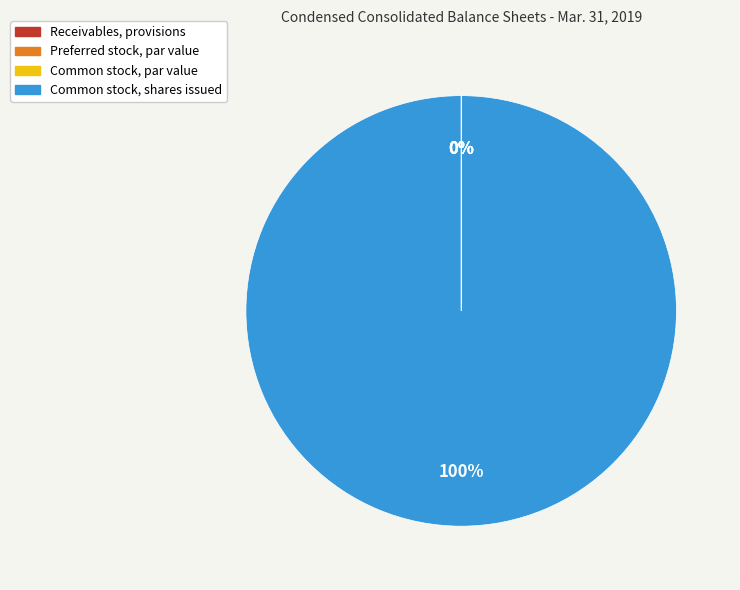

Which category has the smallest portion of the pie?

Preferred stock, par value